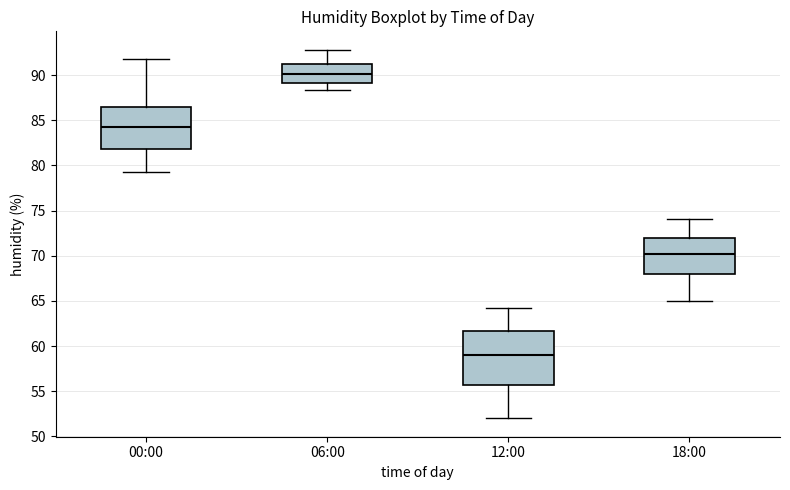

Reading left to right, read every box against the y-axis: the position of its median line, the range the box covers, and the ends of its whiskers. The values are not printed on the chart, so give them approximately, as read against the axis.

00:00: median 84.0, box 82.0 to 86.5, whiskers 79.5 to 92.0
06:00: median 90.0, box 89.0 to 91.5, whiskers 88.5 to 93.0
12:00: median 59.0, box 55.5 to 61.5, whiskers 52.0 to 64.0
18:00: median 70.0, box 68.0 to 72.0, whiskers 65.0 to 74.0